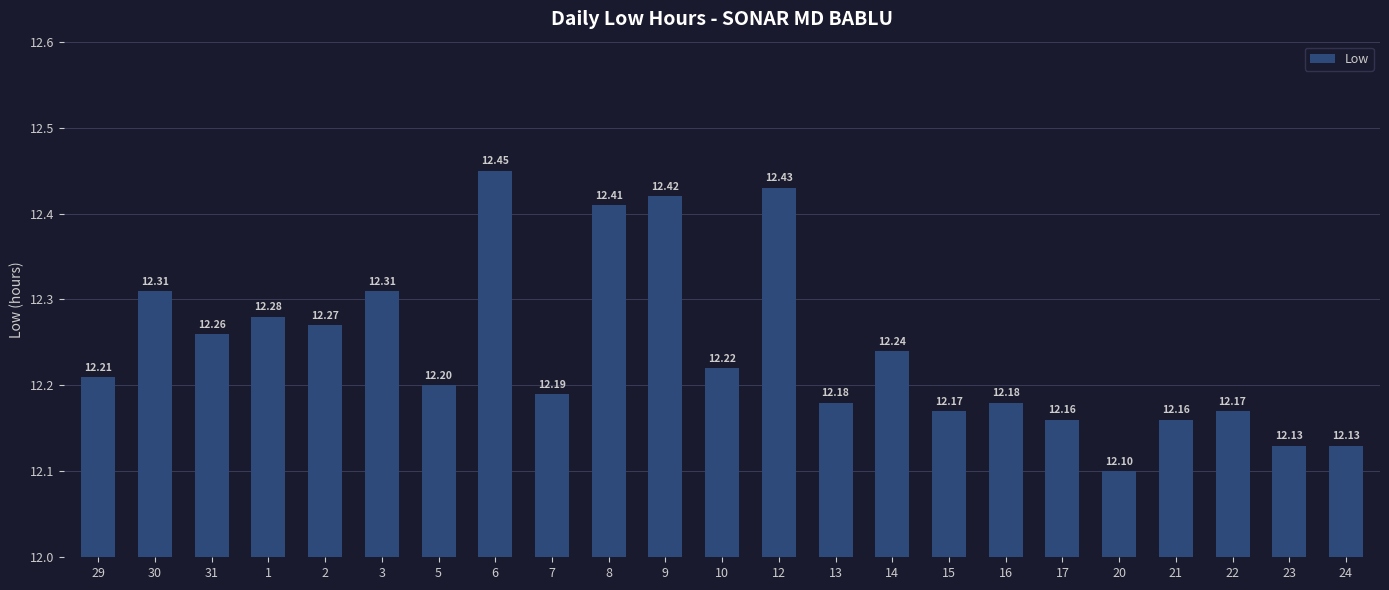

What is the sum of the values at 29 and 8?

24.6